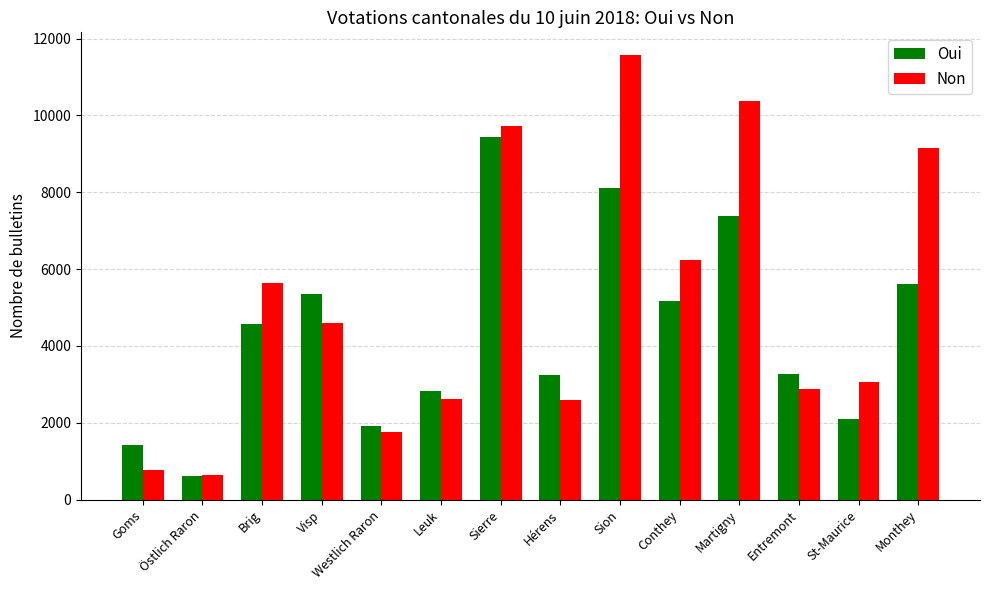

Between Brig and Sion, which series saw the biggest shift?

Non